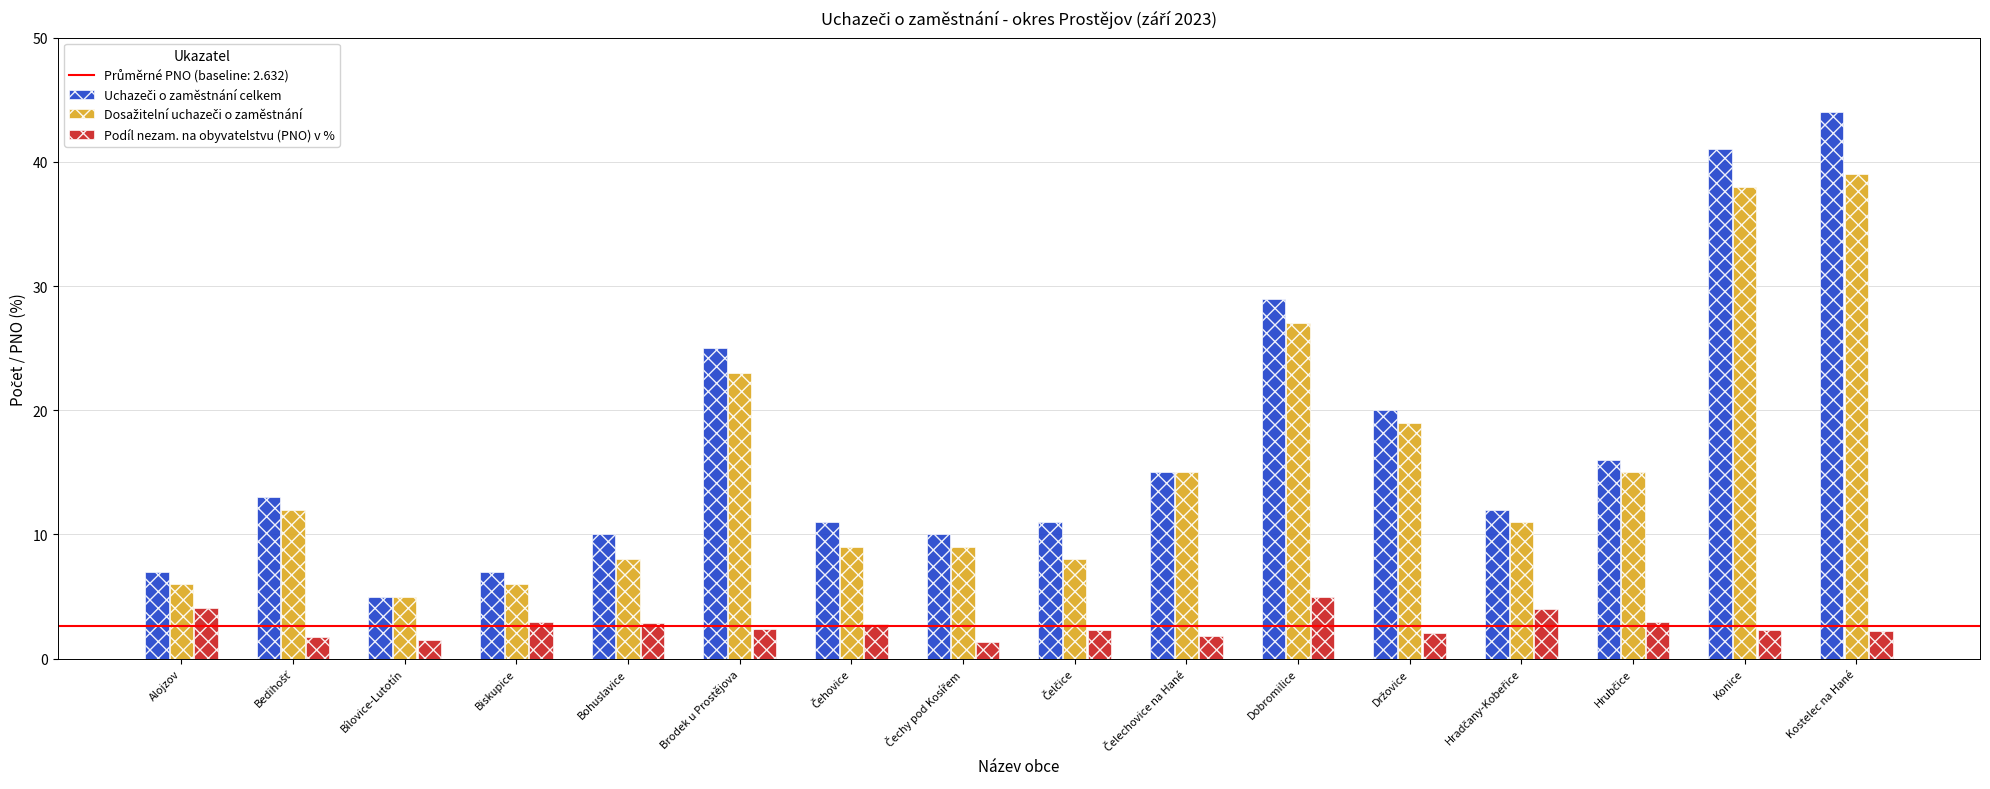

What is the label of the 14th bar from the right?

Bílovice-Lutotín